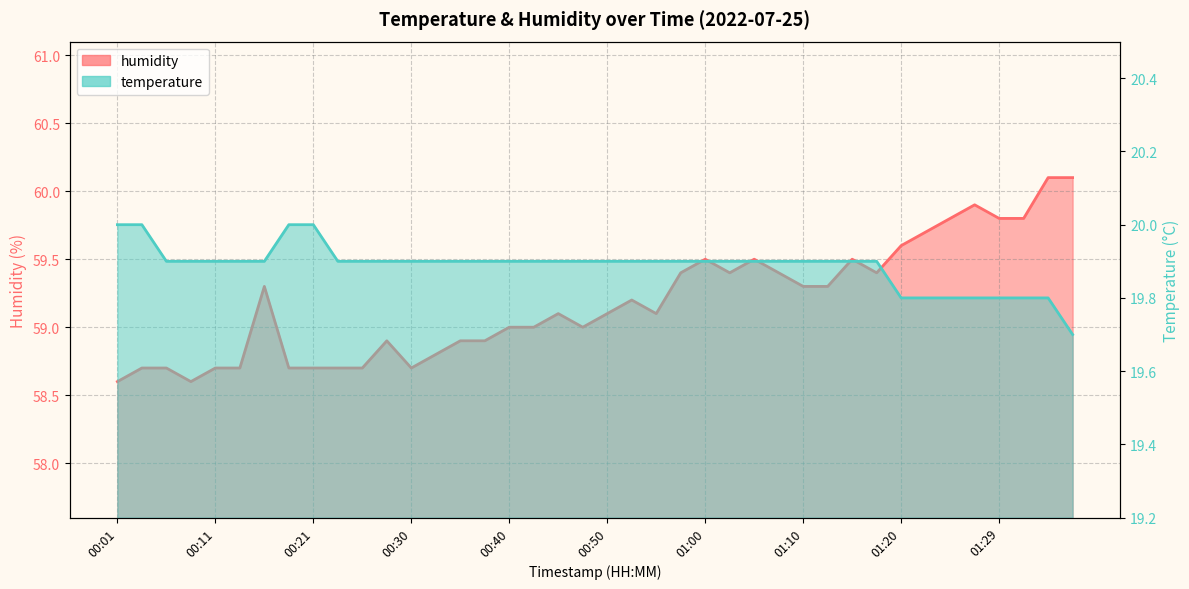

Which series changed the most between 00:28 and 01:17?

humidity